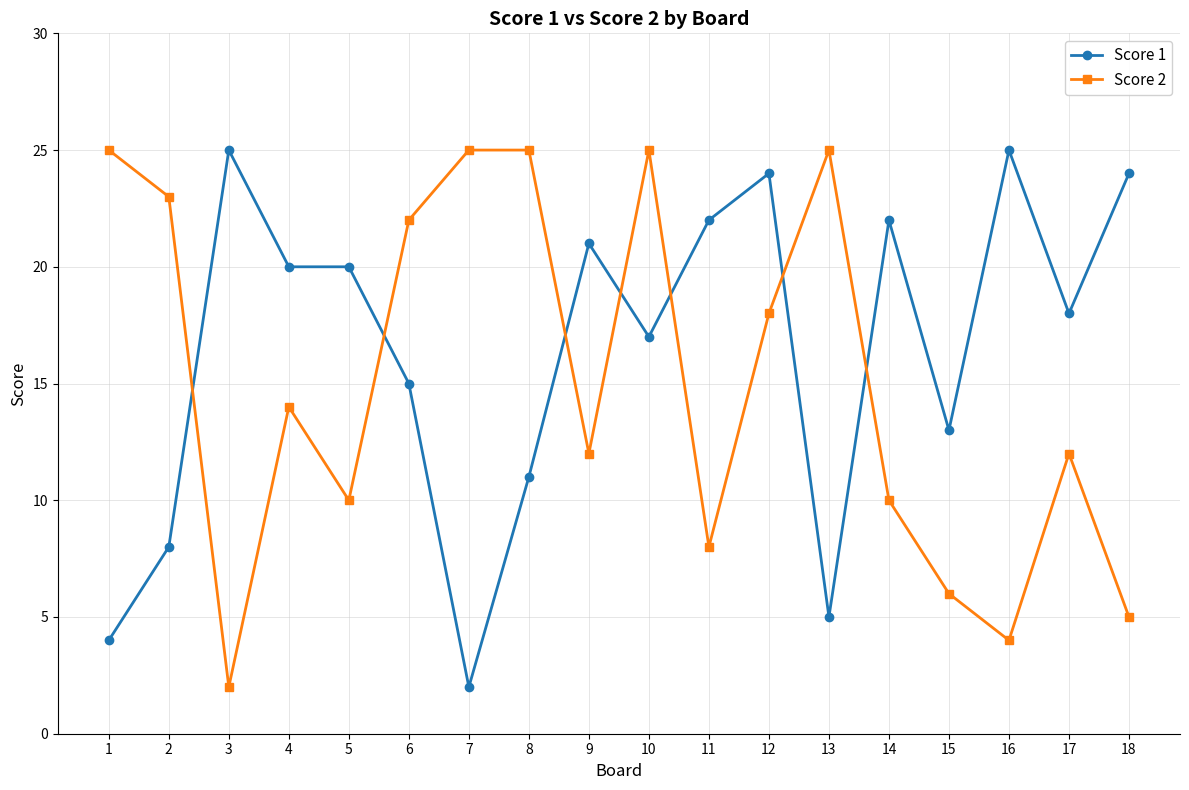

What is the greatest value displayed?

25